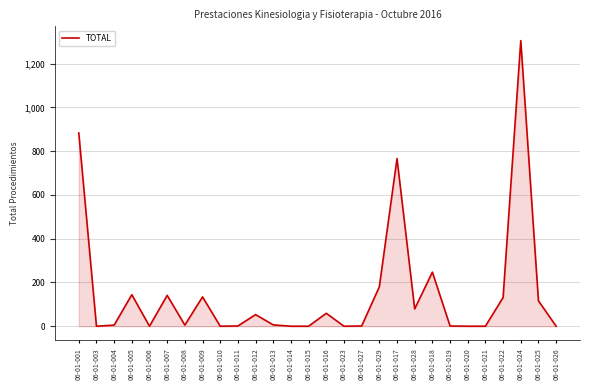

What is the maximum value shown in the chart?

1305